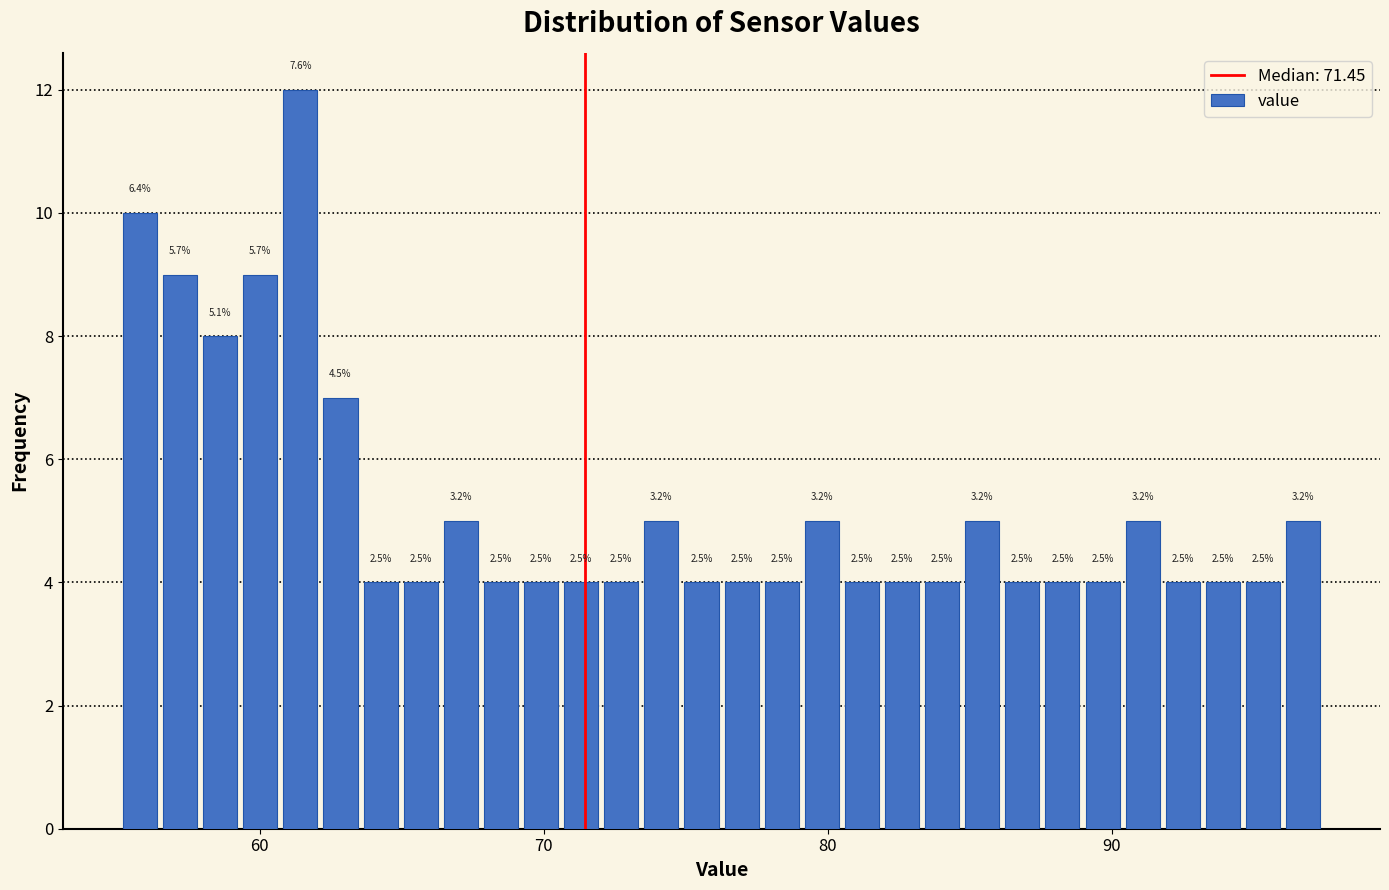

Read against the x-axis, roughly where is the centre of the tallest bar?

61